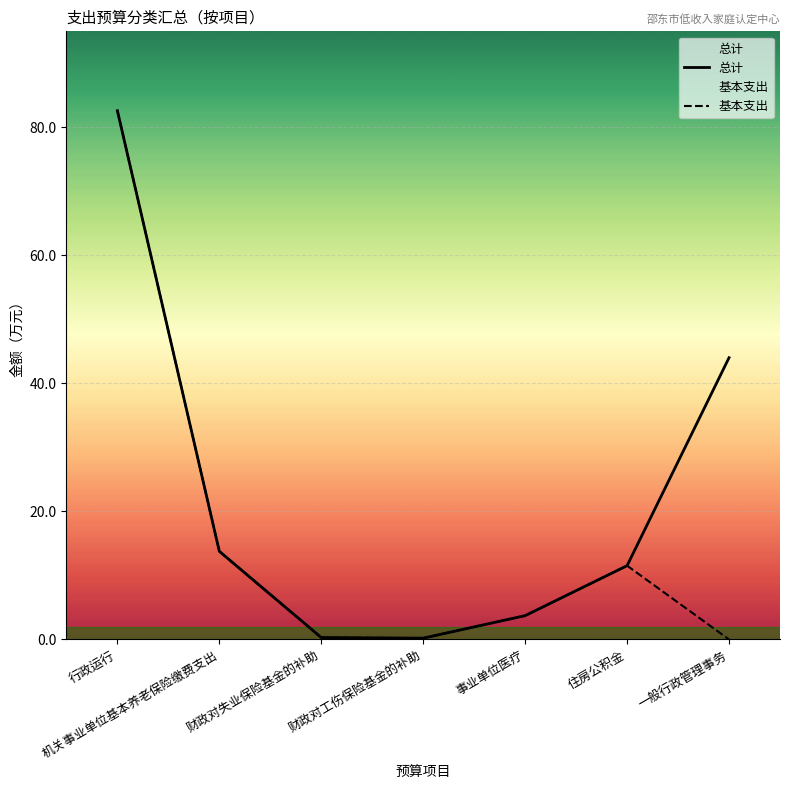

What are all the series names shown in the legend?

总计, 基本支出